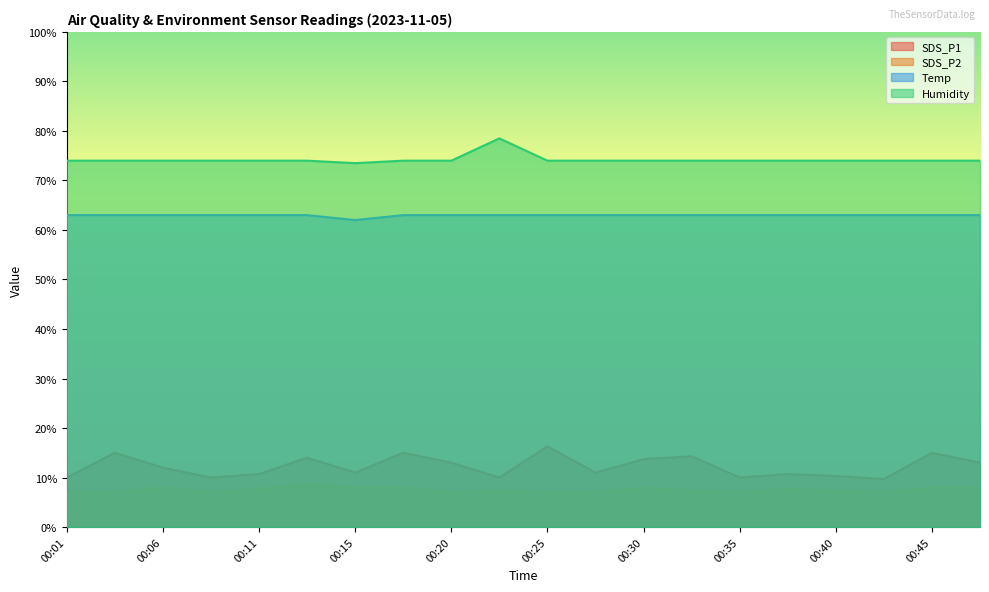

What is the average value of the Humidity series?

74.2